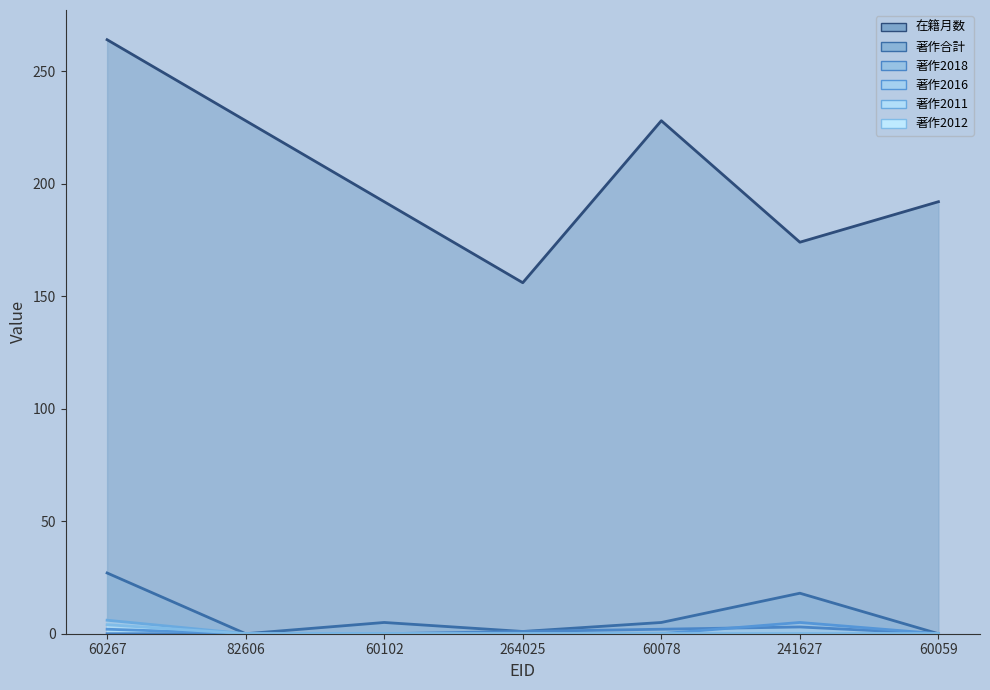

What are all the series names shown in the legend?

在籍月数, 著作合計, 著作2018, 著作2016, 著作2011, 著作2012